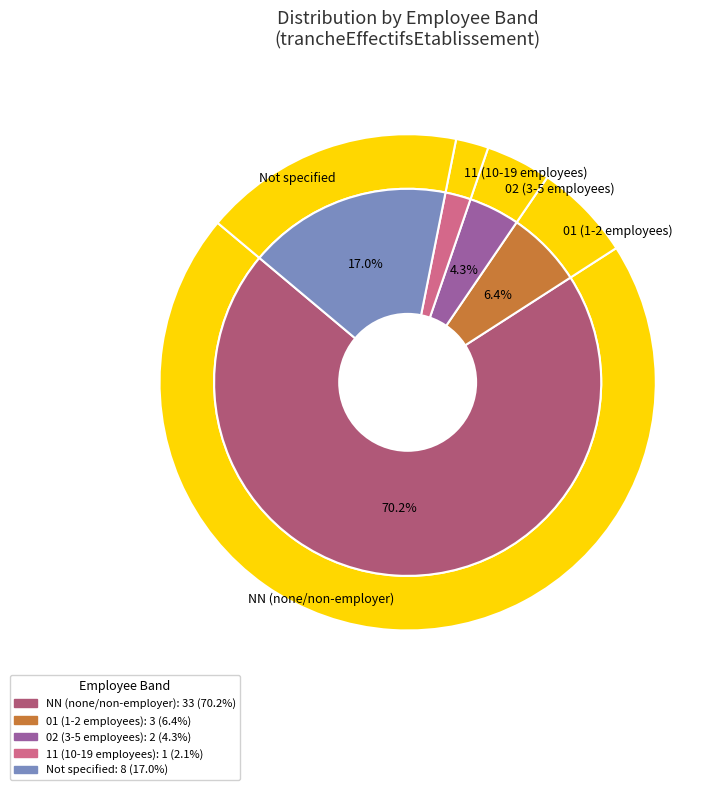

Count the number of slices in the pie.

9